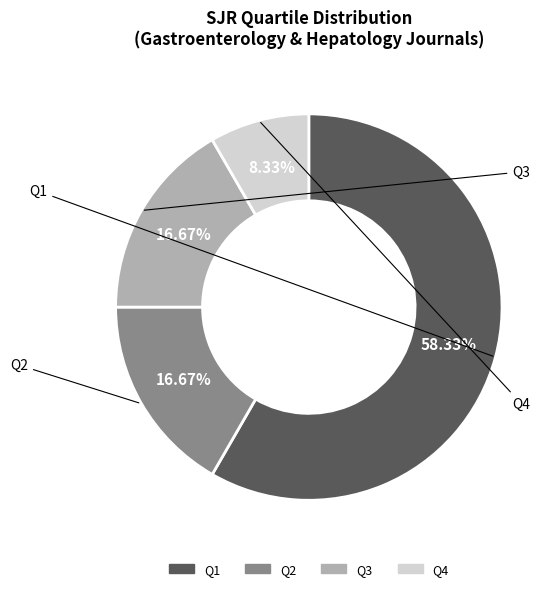

Combined, do Q3 and Q4 account for over 50%?

No